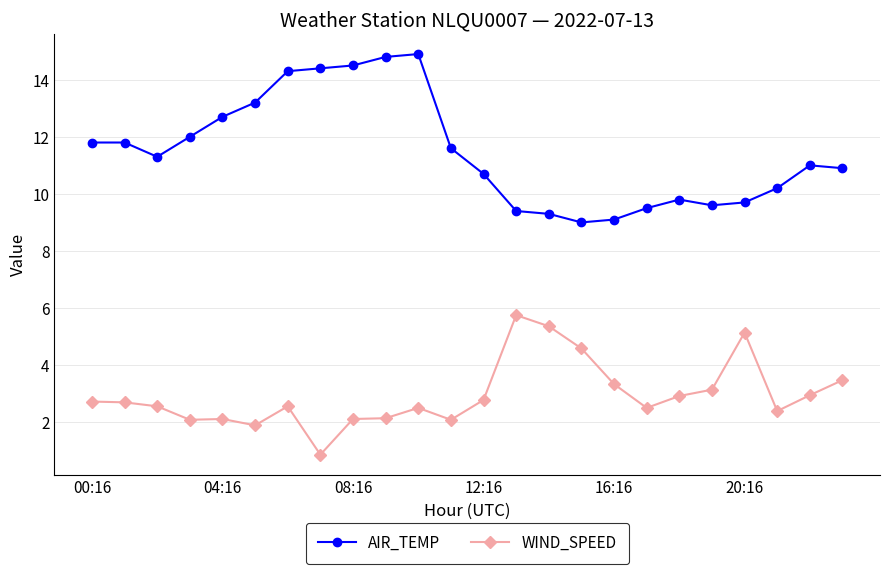

True or false: WIND_SPEED and AIR_TEMP intersect in this chart.

False